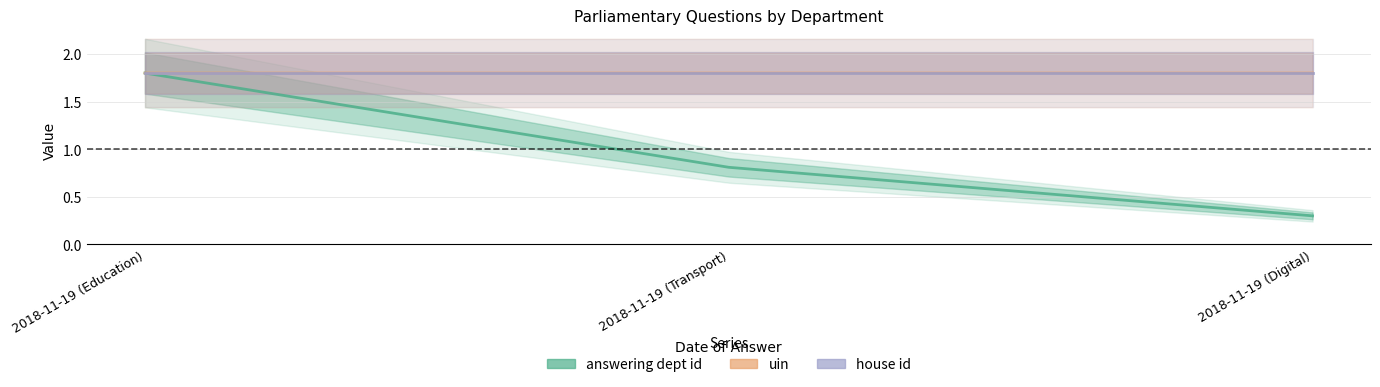

At how many categories does at least one series exceed 0?

3